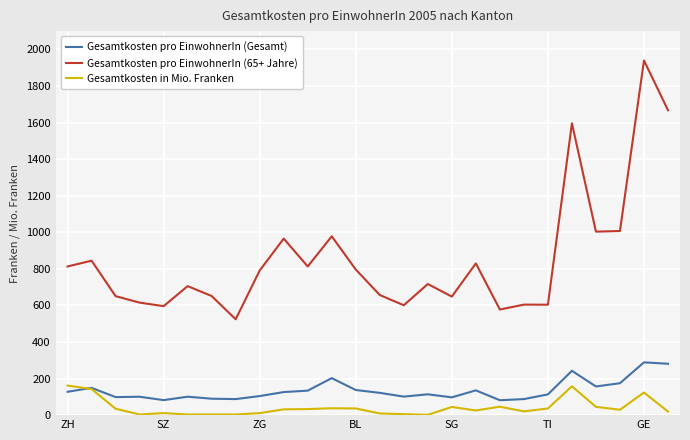

List the series in order of their peak value, highest first.

Gesamtkosten pro EinwohnerIn (65+ Jahre), Gesamtkosten pro EinwohnerIn (Gesamt), Gesamtkosten in Mio. Franken